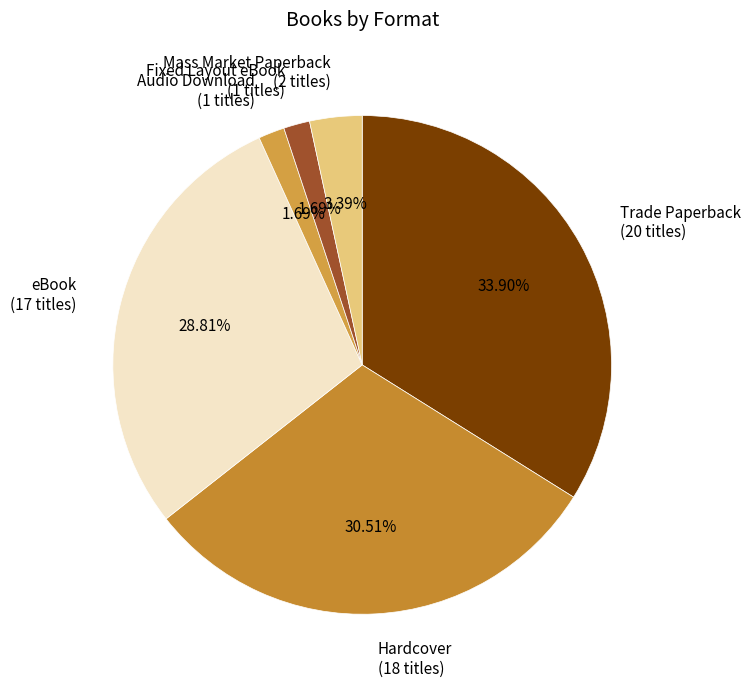

Which category has the biggest portion of the pie?

Trade Paperback